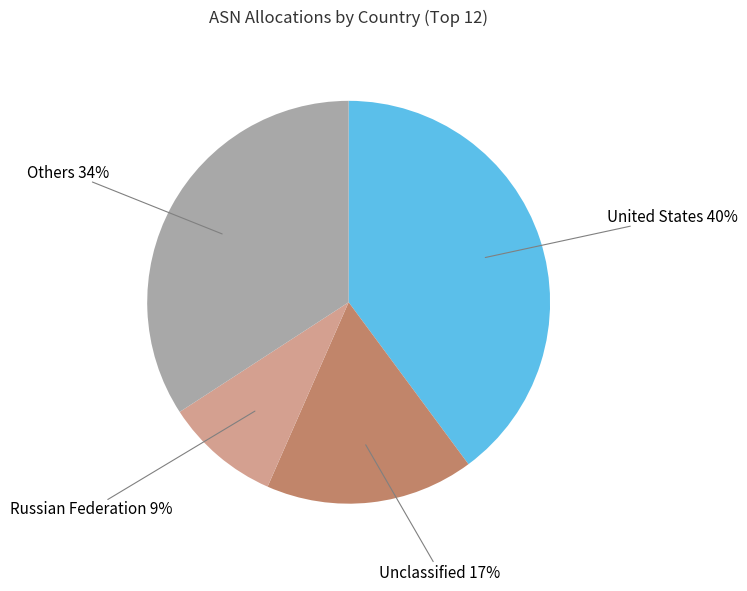

Count the number of slices in the pie.

4